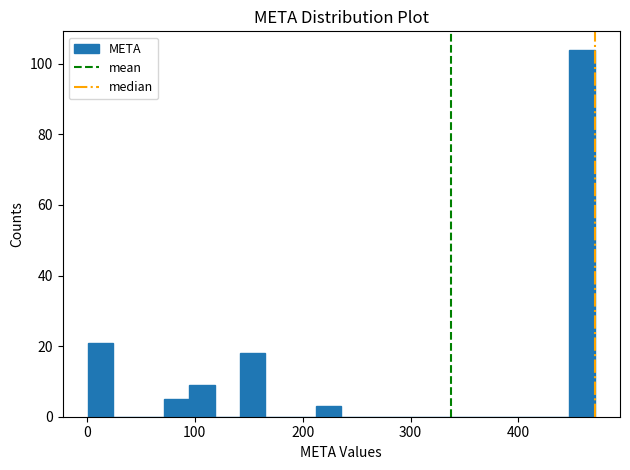

Around what value on the x-axis is the tallest bar? Give the approximate position of its centre, as read against the axis.

460